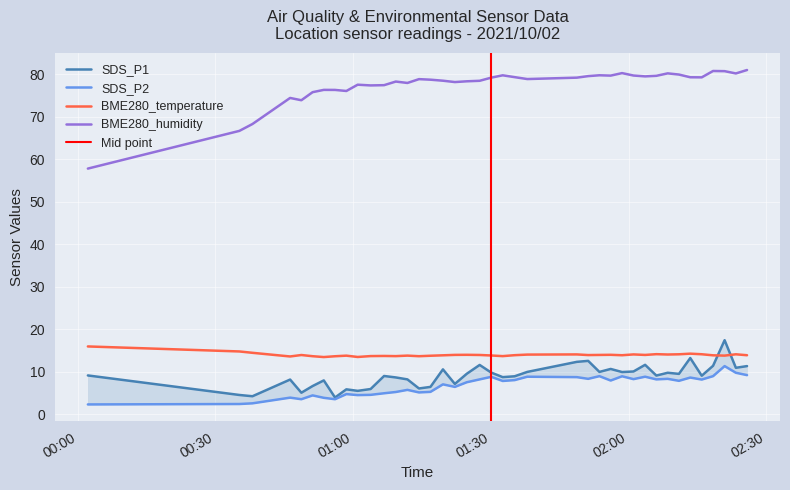

What are all the series names shown in the legend?

SDS_P1, SDS_P2, BME280_temperature, BME280_humidity